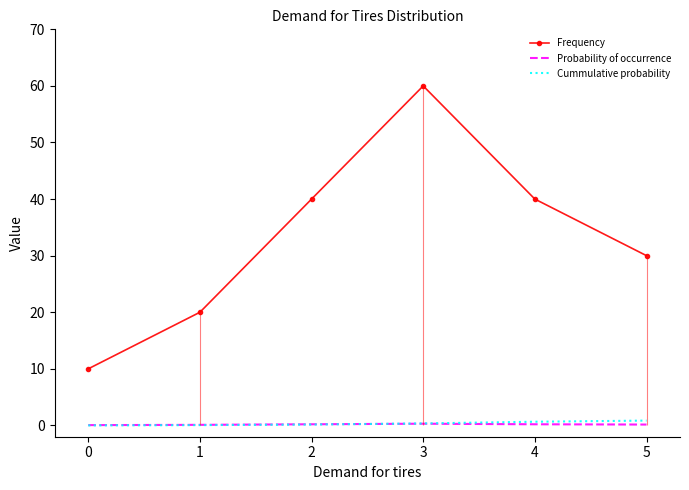

How many categories are shown in the chart?

6